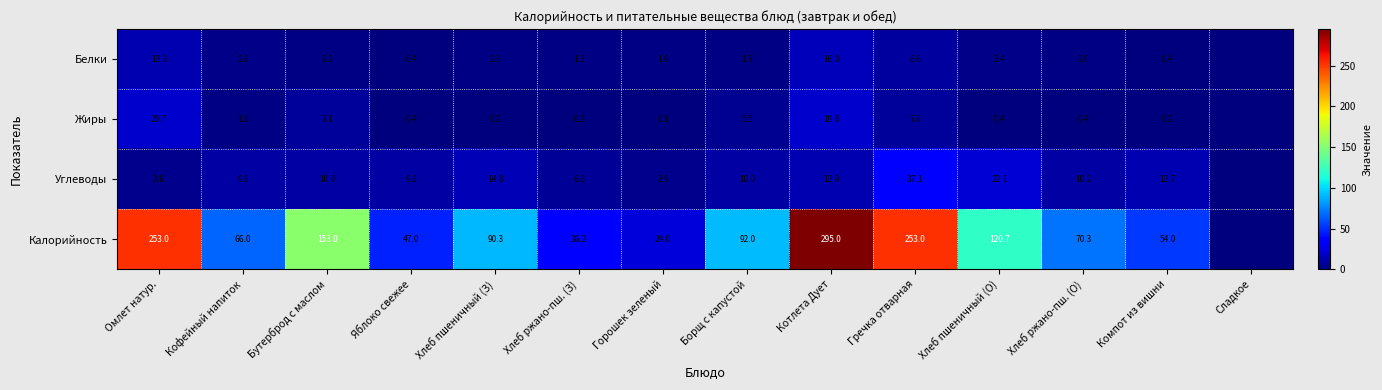

At Хлеб ржано-пш. (О), list the series in order from largest to smallest.

Калорийность, Углеводы, Белки, Жиры